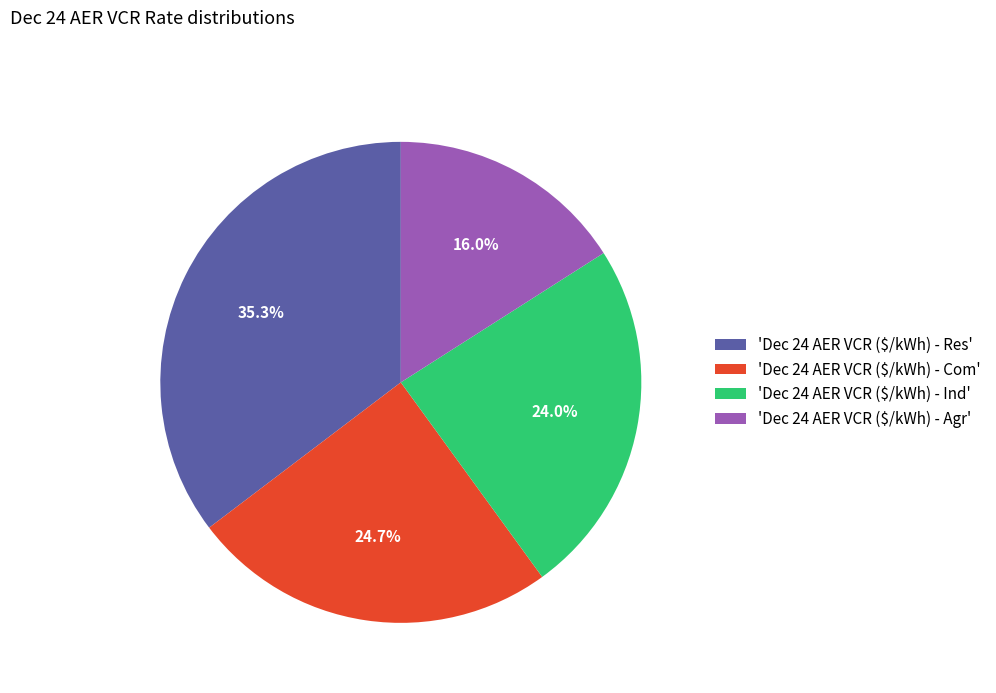

Does any single category account for the majority?

No